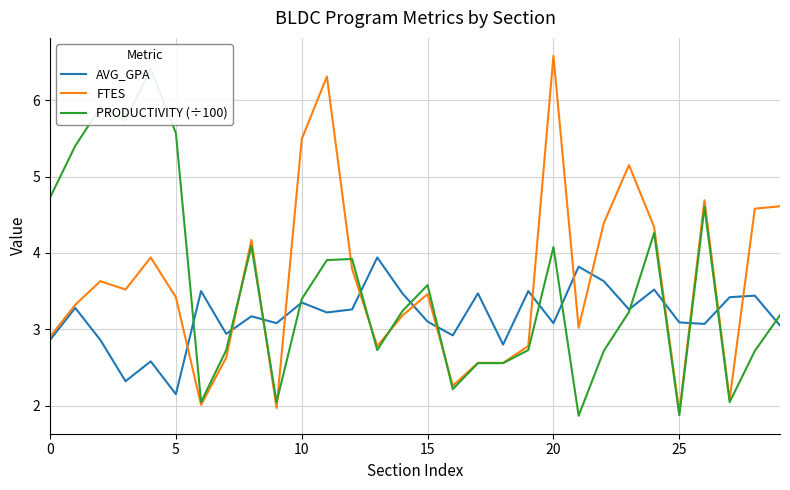

Read the AVG_GPA value at 27.

3.4